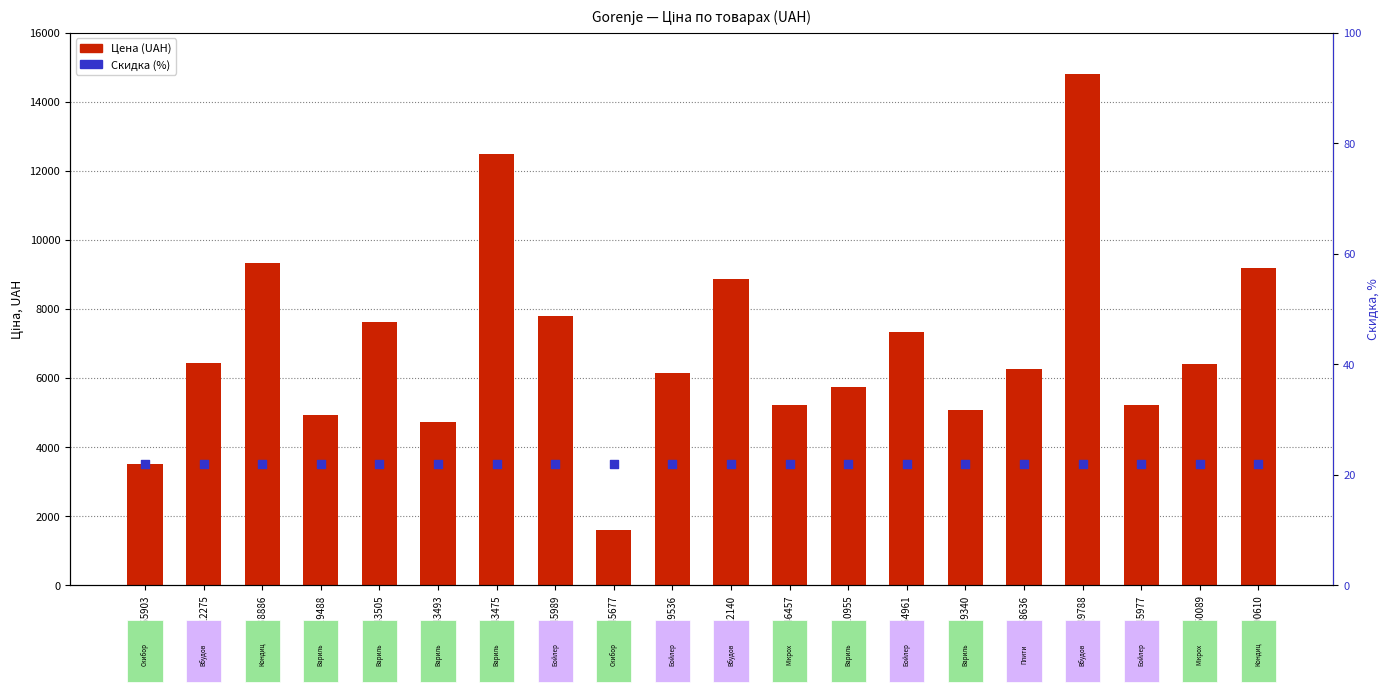

At how many categories does at least one series exceed 8850?

5